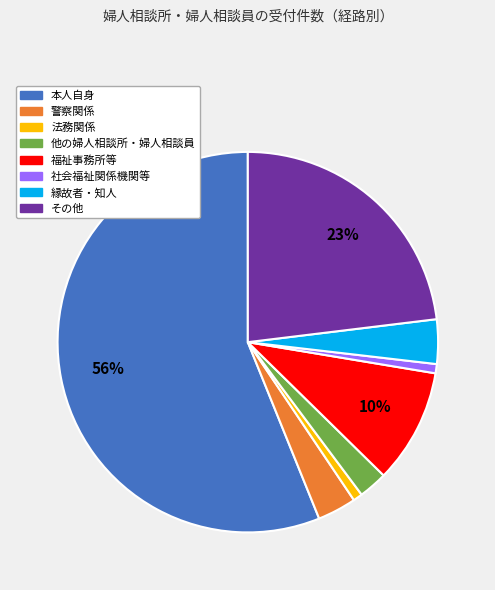

Combined, do 他の婦人相談所・婦人相談員 and 福祉事務所等 account for over 50%?

No